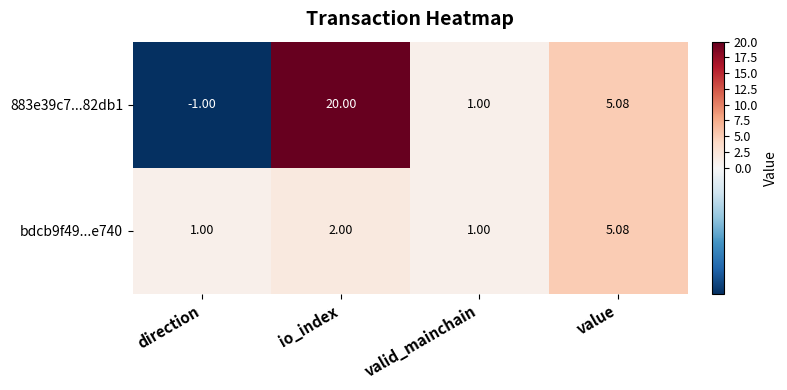

Where is 883e39c7...82db1 nearest to the value 9?

value